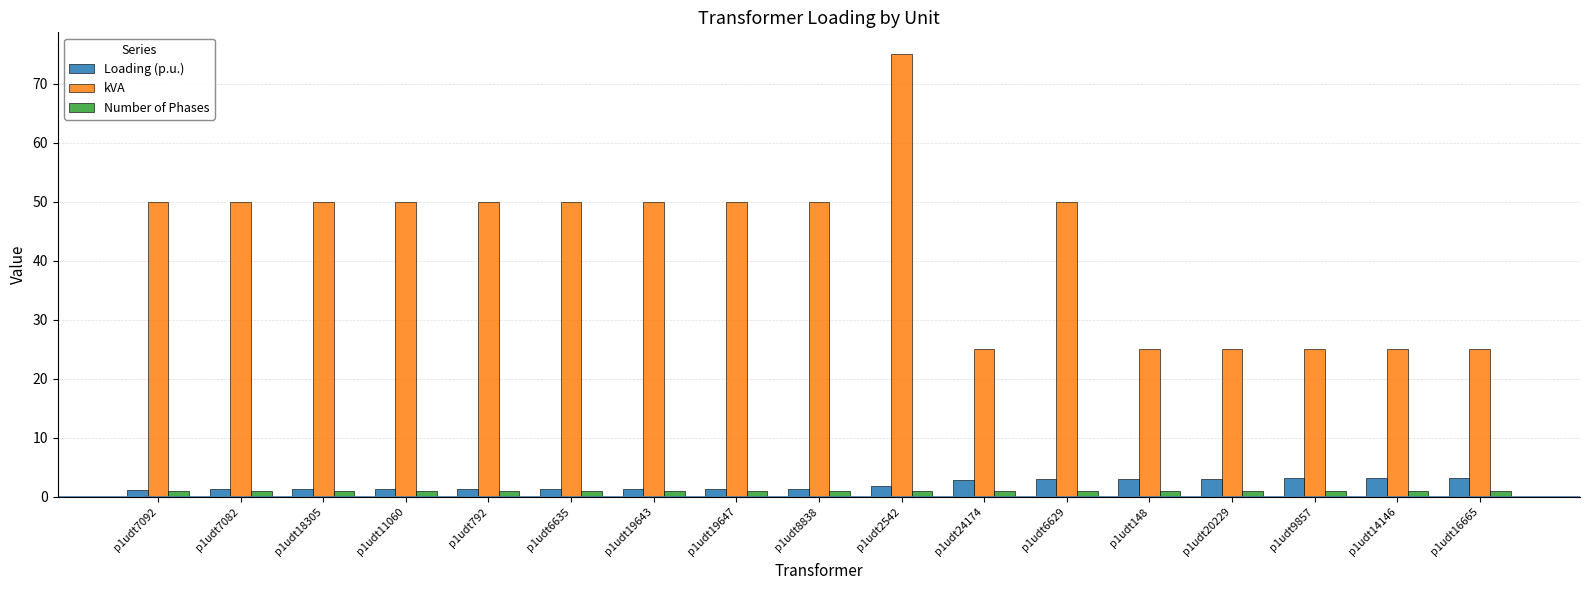

What is the sum of all kVA values?

725.0